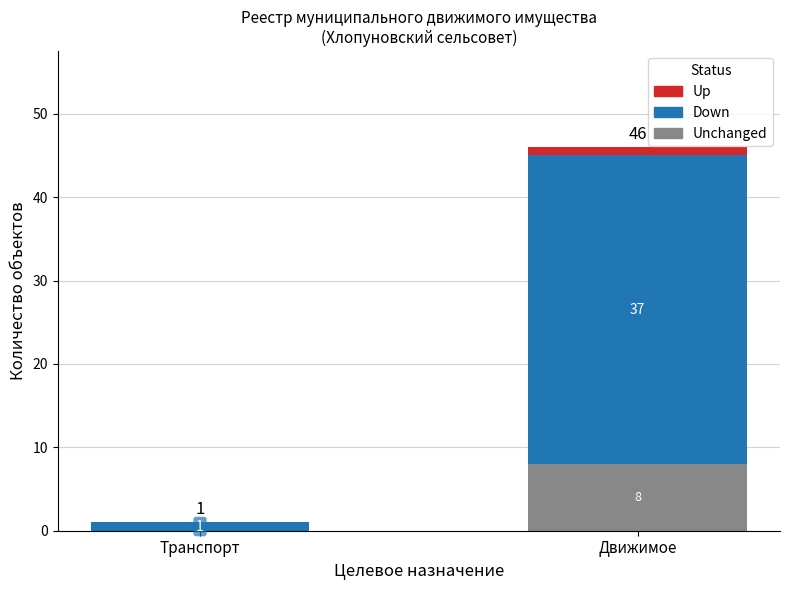

What is the maximum value for Unchanged?

8